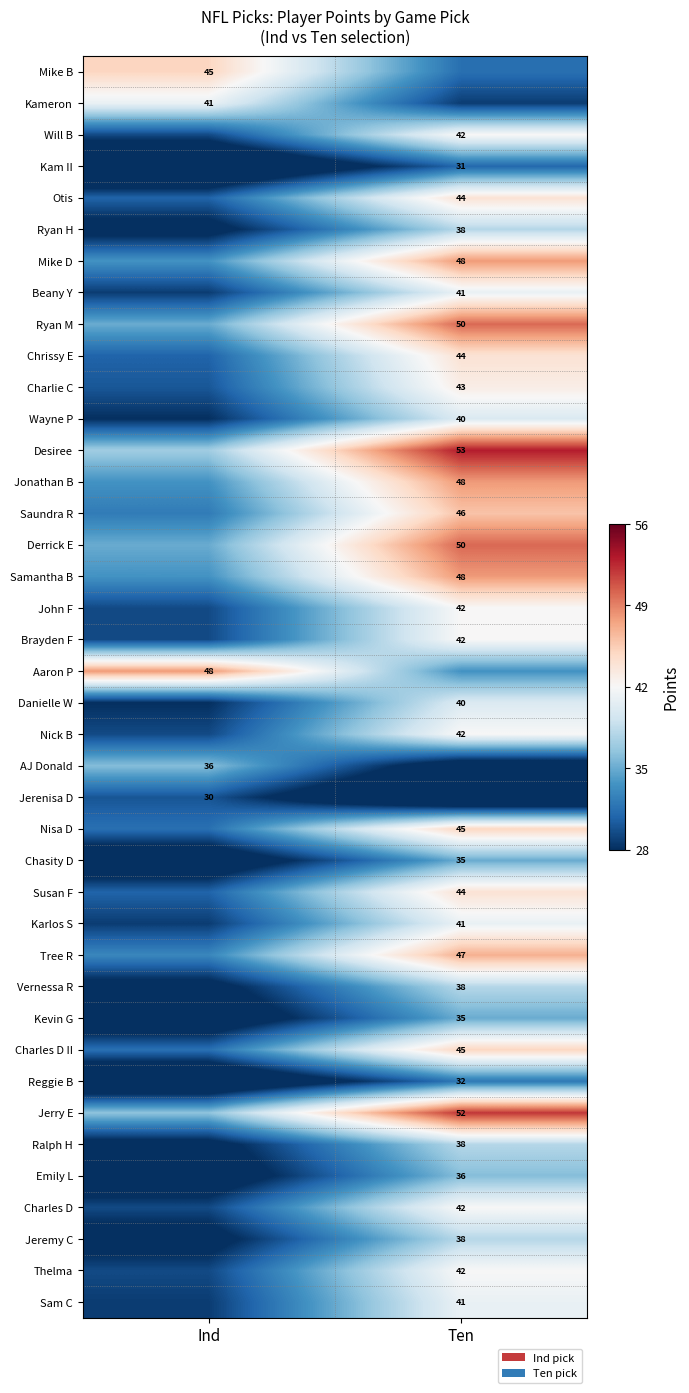

What is the difference between the maximum and minimum values in the Reggie B series?

9.6